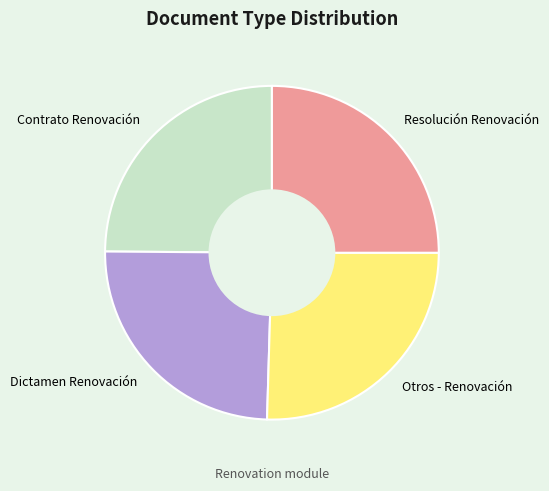

What is the ratio of the value at Contrato Renovación to the value at Dictamen Renovación?

1.0